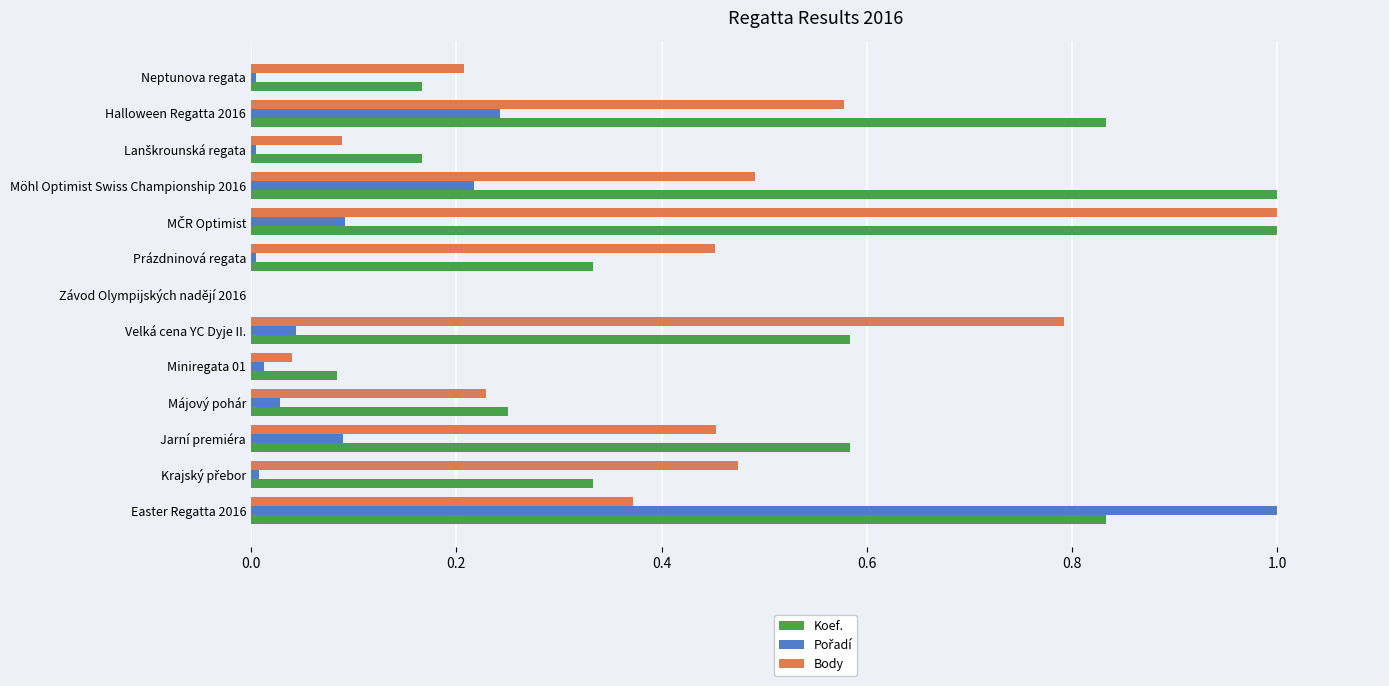

At which category is the sum across all series the highest?

Easter Regatta 2016